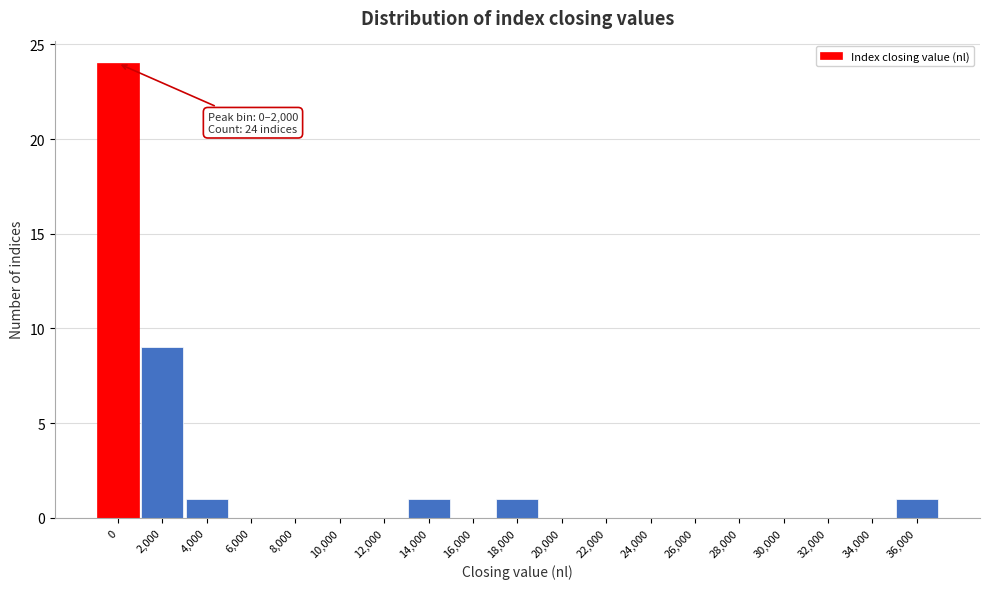

Reading left to right, what are all the values shown in this chart?

0=24	2,000=9	4,000=1	6,000=0	8,000=0	10,000=0	12,000=0	14,000=1	16,000=0	18,000=1	20,000=0	22,000=0	24,000=0	26,000=0	28,000=0	30,000=0	32,000=0	34,000=0	36,000=1